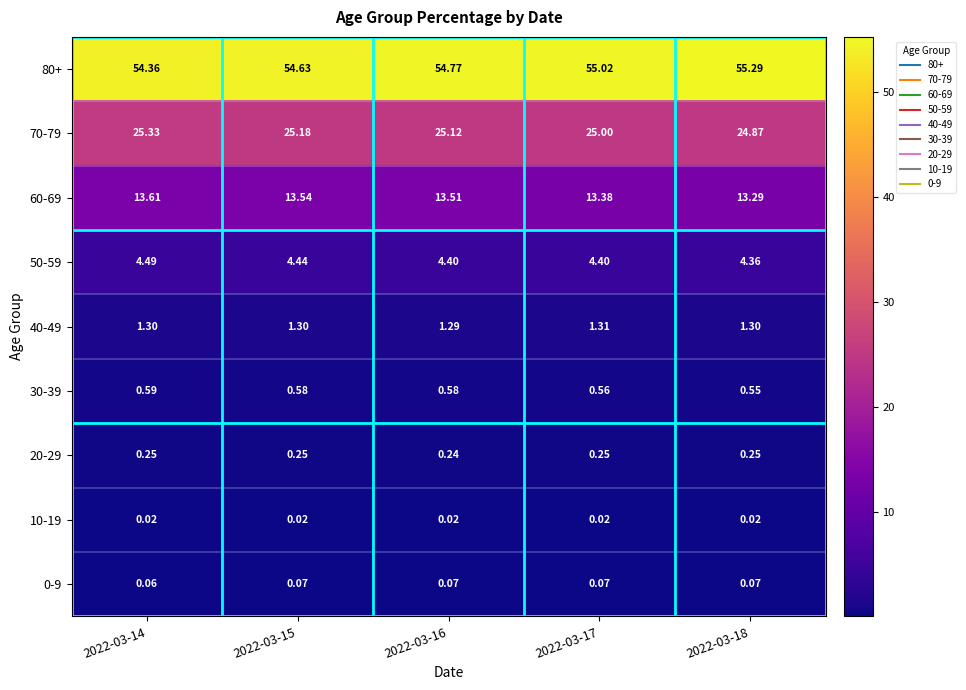

Is the value of 30-39 at 2022-03-18 greater than the value of 0-9 at 2022-03-17?

Yes